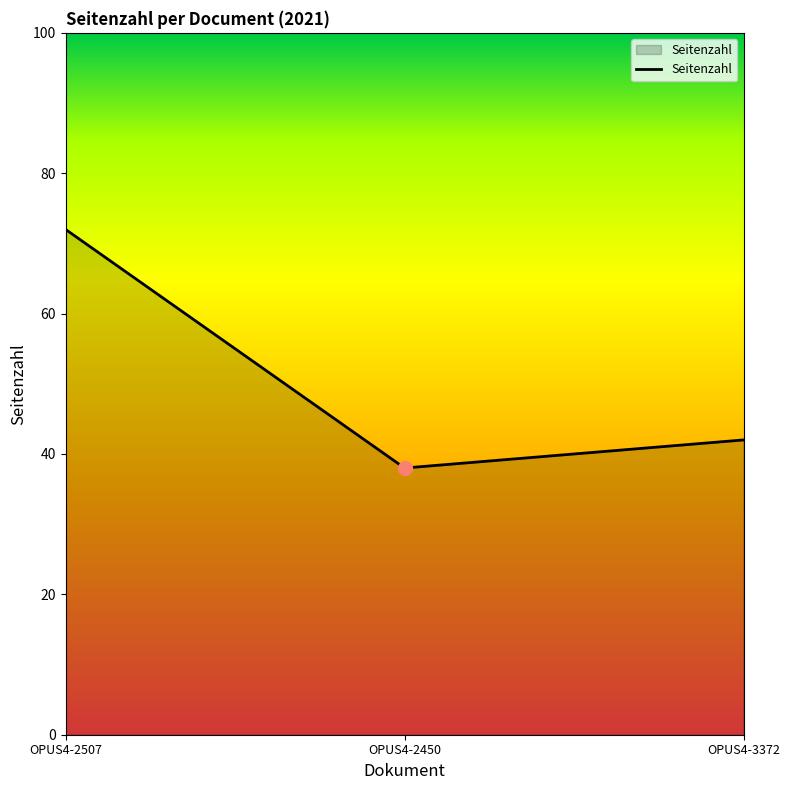

What is the difference between the second highest and minimum values?

4